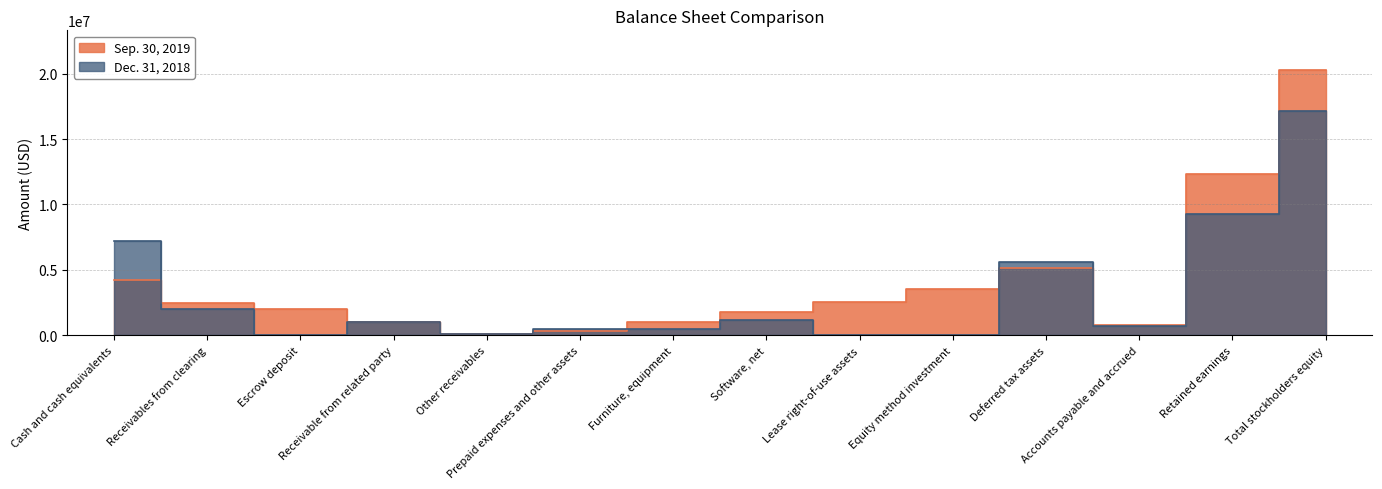

What is the average value of the Dec. 31, 2018 series?

3224357